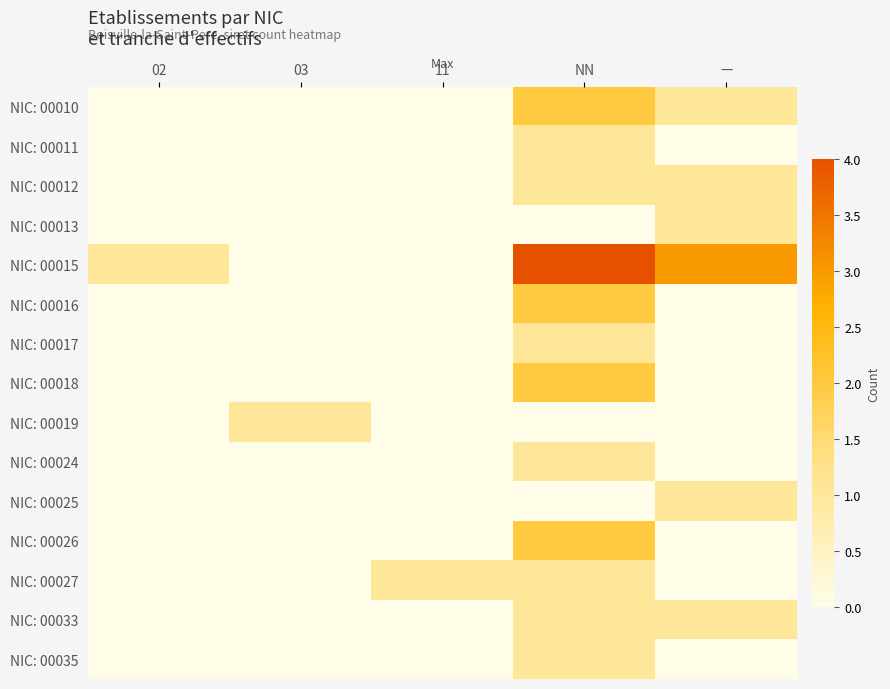

Rank the series by their maximum value, from highest to lowest.

NIC: 00015, NIC: 00010, NIC: 00016, NIC: 00018, NIC: 00026, NIC: 00011, NIC: 00012, NIC: 00013, NIC: 00017, NIC: 00019, NIC: 00024, NIC: 00025, NIC: 00027, NIC: 00033, NIC: 00035